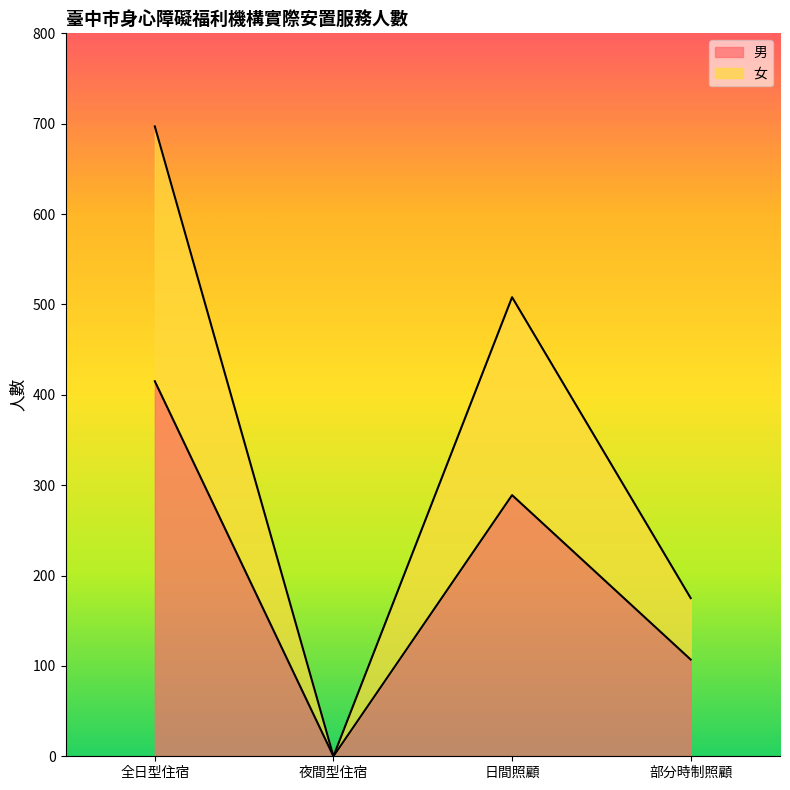

List the labels in order of 男 value, smallest first.

夜間型住宿, 部分時制照顧, 日間照顧, 全日型住宿